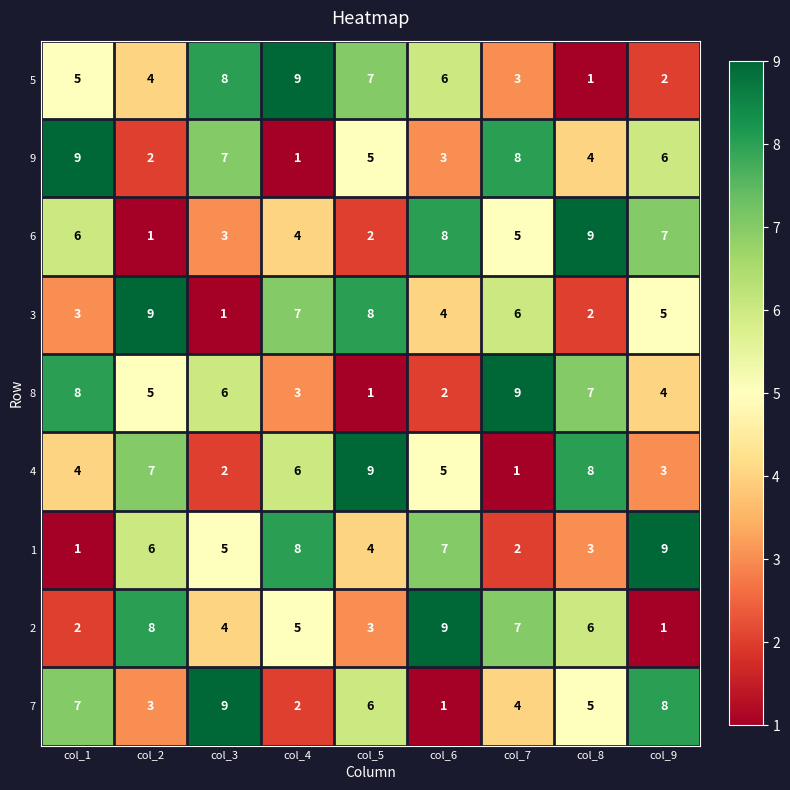

Rank the series at col_8 from highest to lowest value.

6, 4, 8, 2, 7, 9, 1, 3, 5